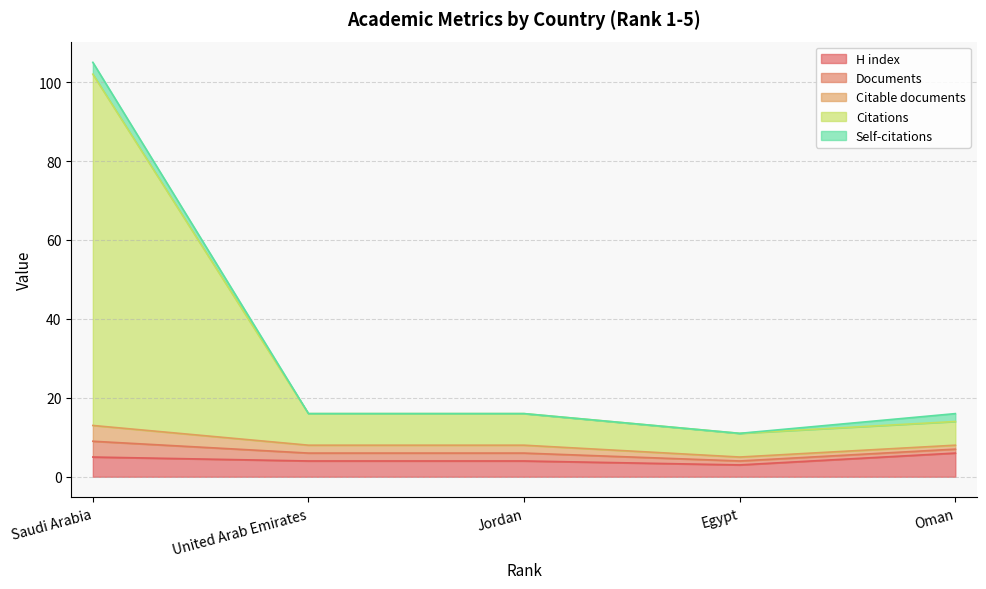

What is the difference between the highest and lowest values at Saudi Arabia?

100